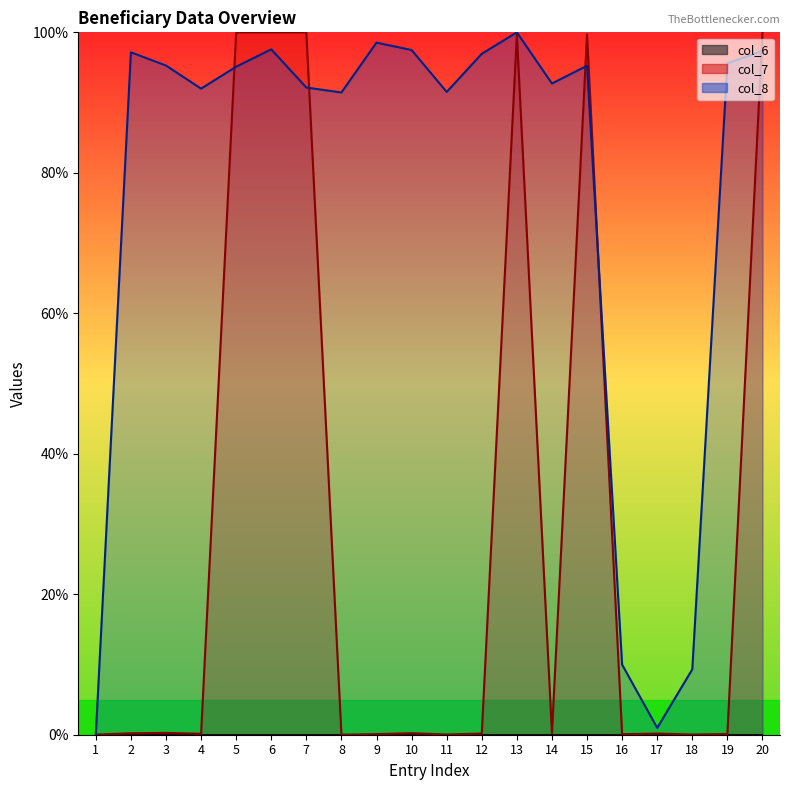

What is the sum of the col_8 values at 17 and 14?

93.7